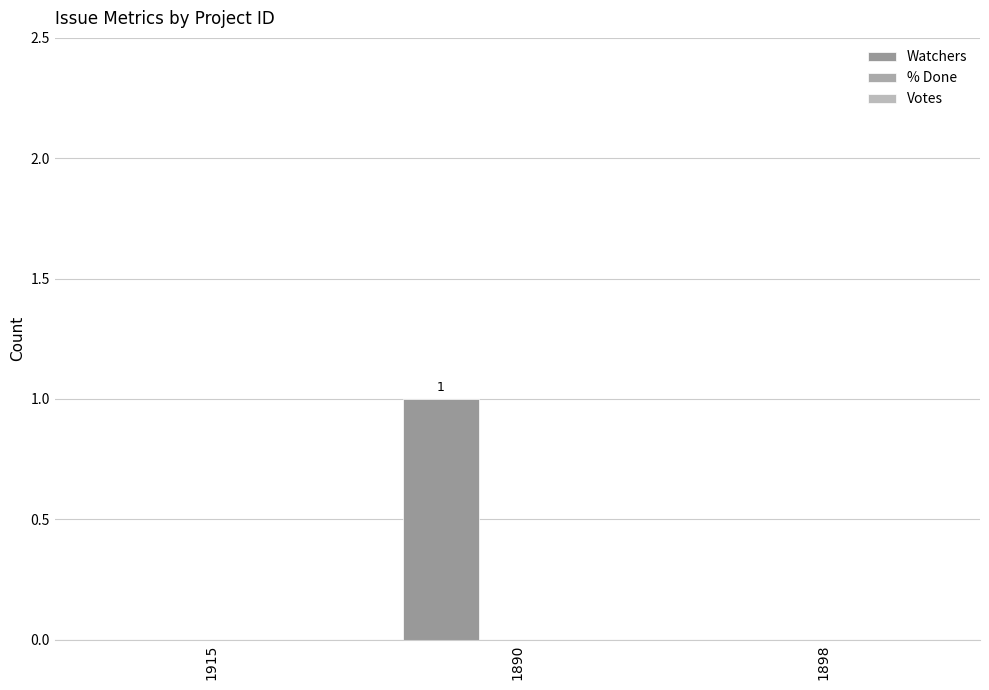

Which category has the highest value across all series?

1890